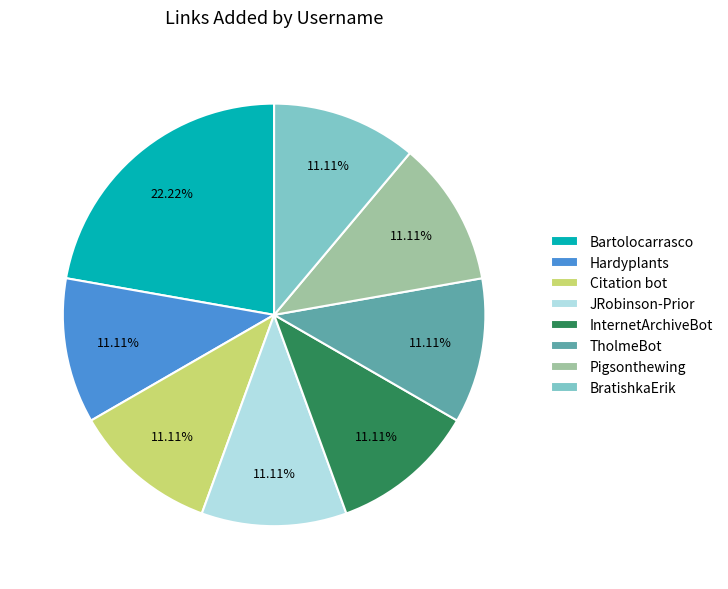

True or false: Hardyplants accounts for 11% of the total.

True